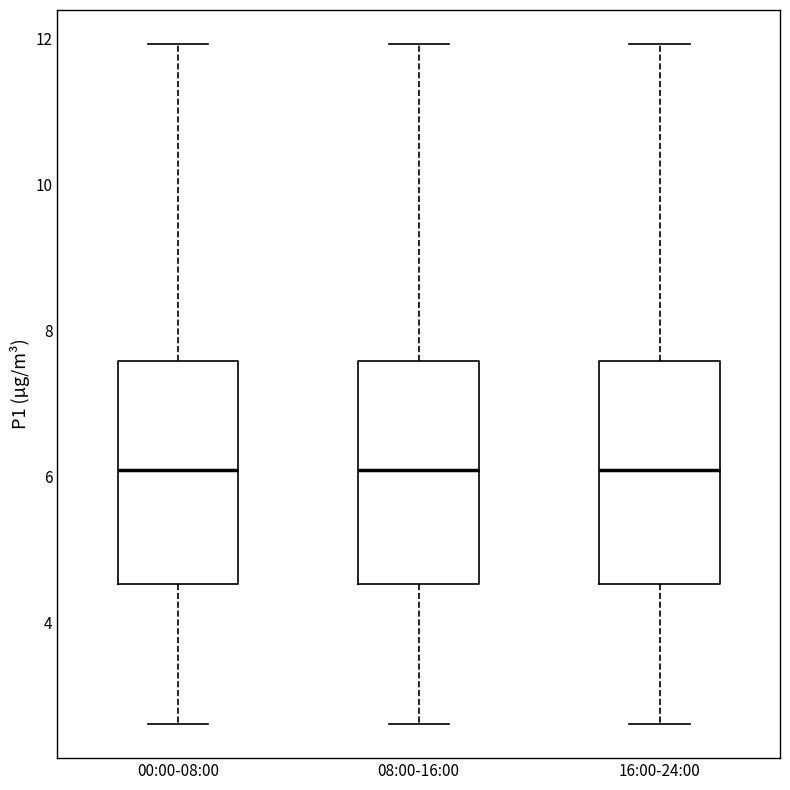

Where does the lower whisker of the box for 16:00-24:00 end on the y-axis? The values are not printed on the chart, so give them approximately, as read against the axis.

2.6